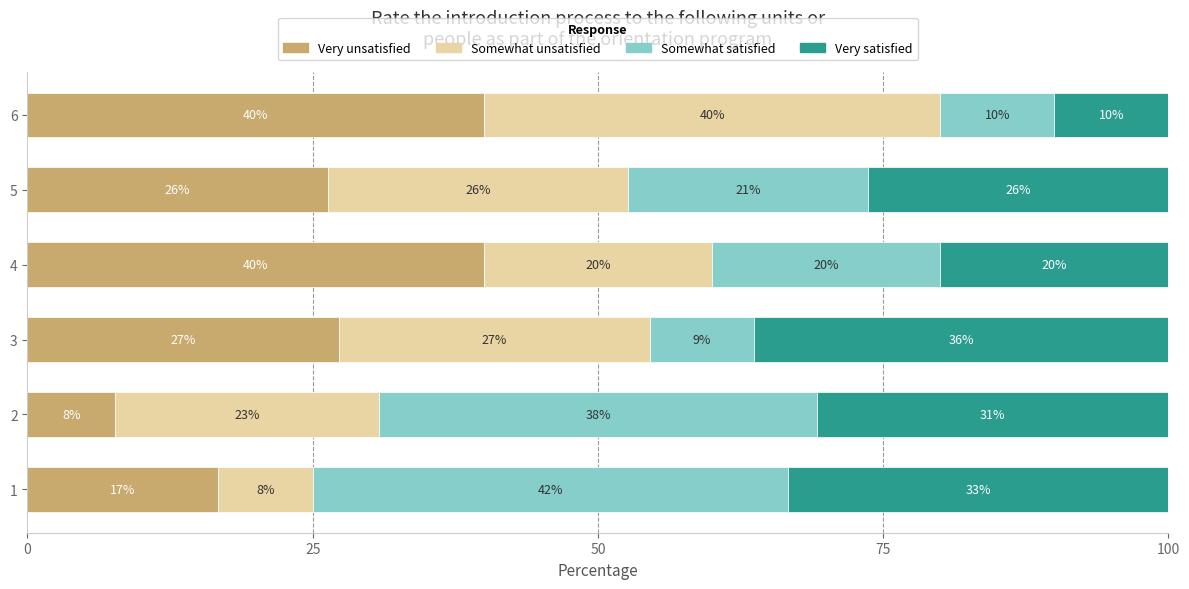

What are all the series names shown in the legend?

Very unsatisfied, Somewhat unsatisfied, Somewhat satisfied, Very satisfied